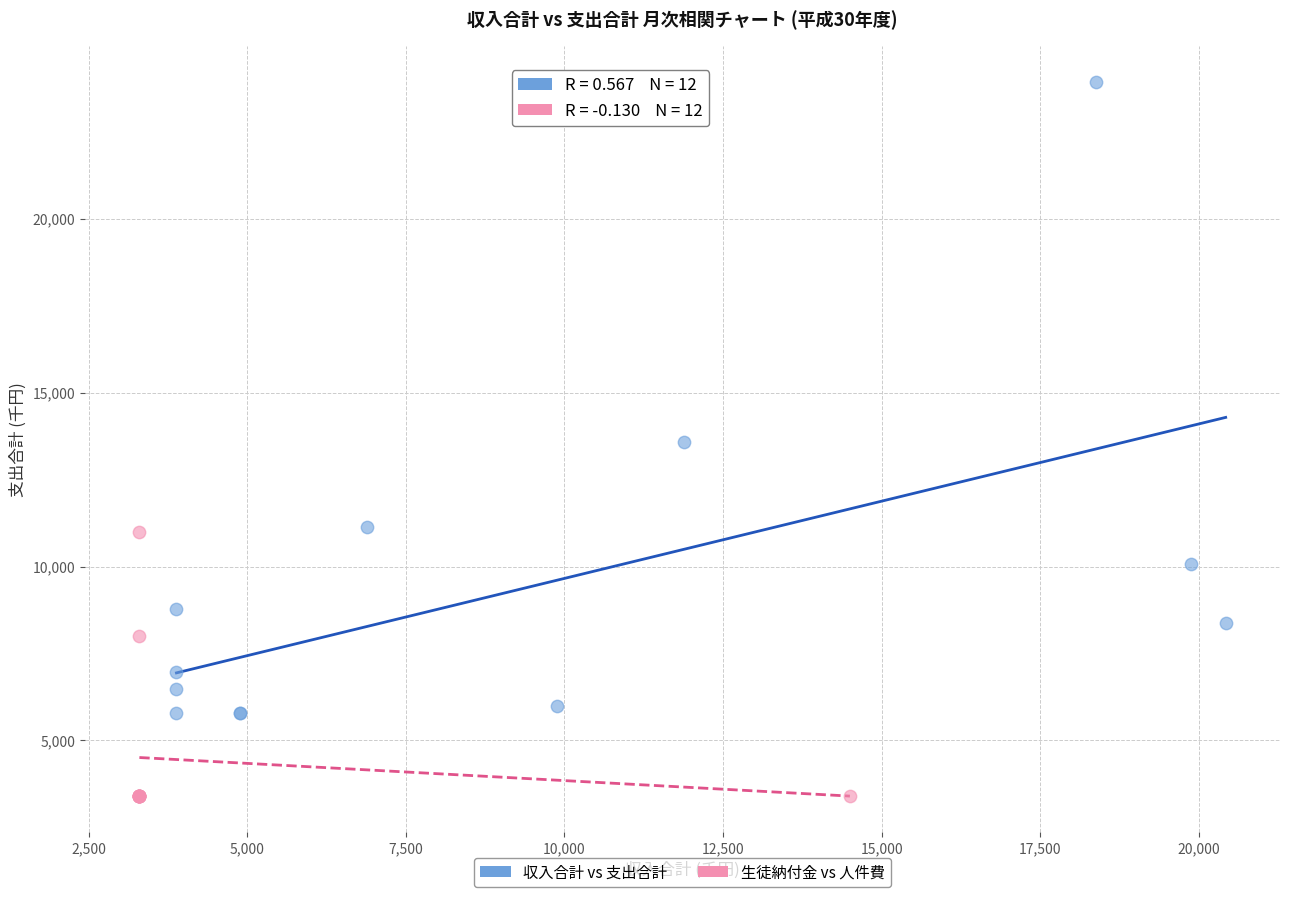

Which series has the largest Y range (max minus min)?

収入合計 vs 支出合計